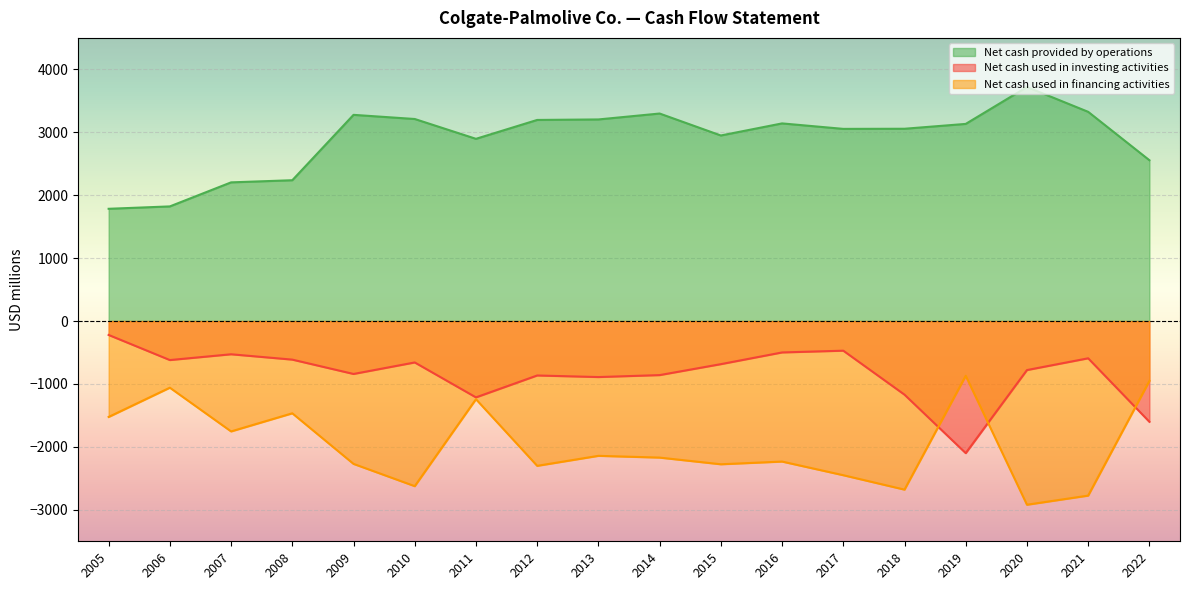

True or false: Net cash used in investing activities and Net cash provided by operations cross at least once.

False